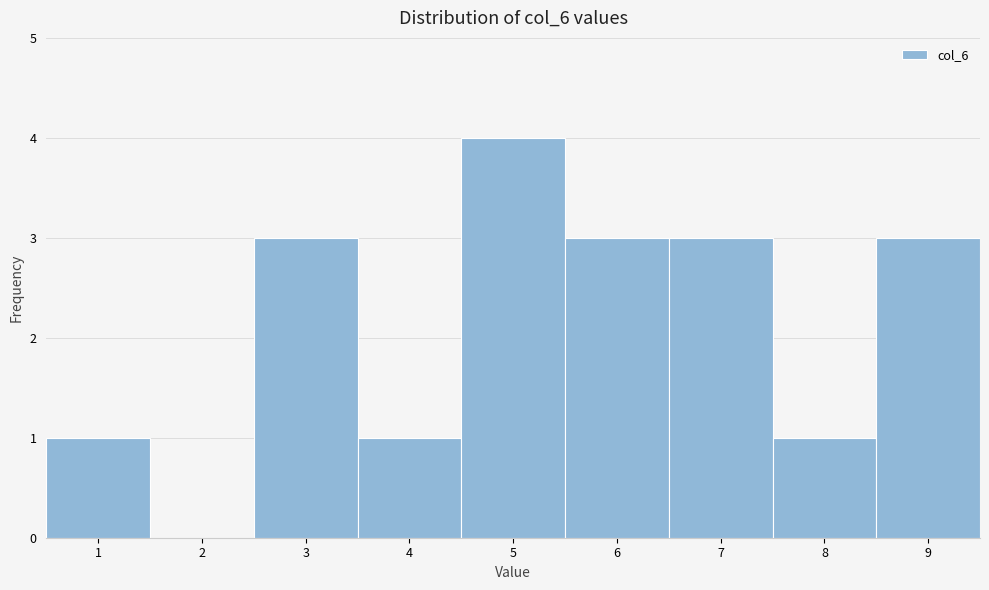

Which range on the x-axis has the tallest bar?

4.5 to 5.5